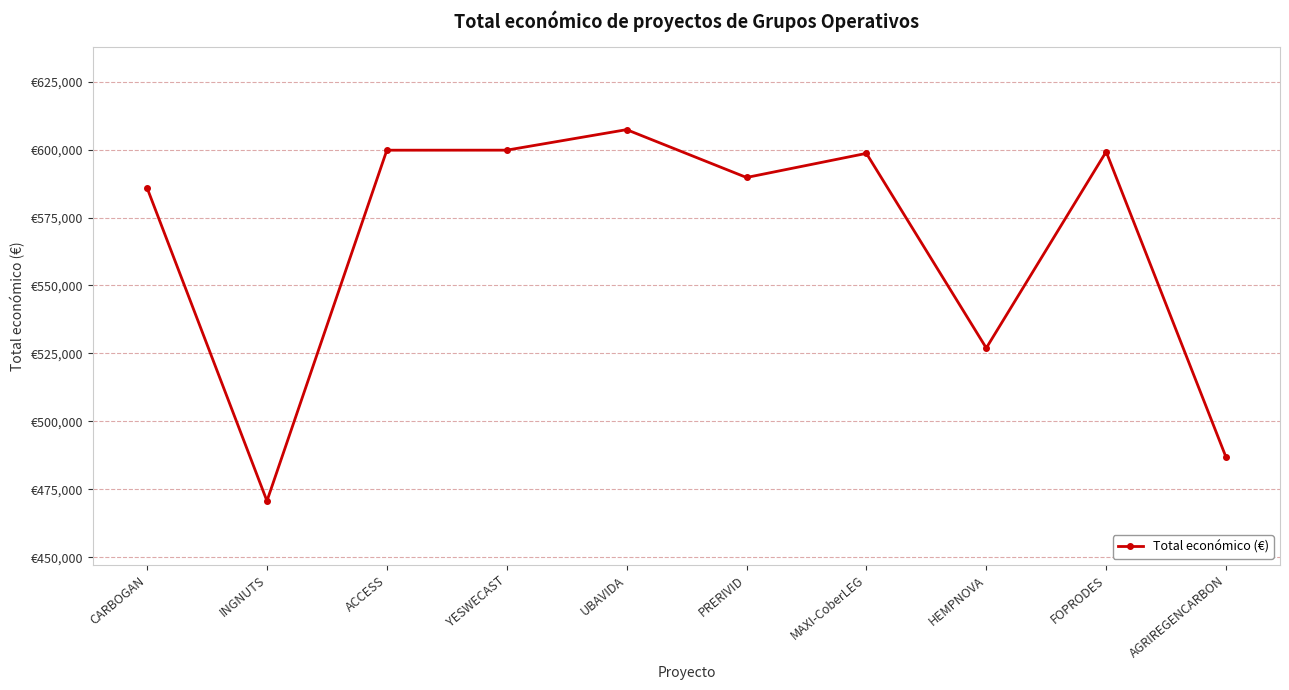

Between YESWECAST and FOPRODES, which is larger?

YESWECAST